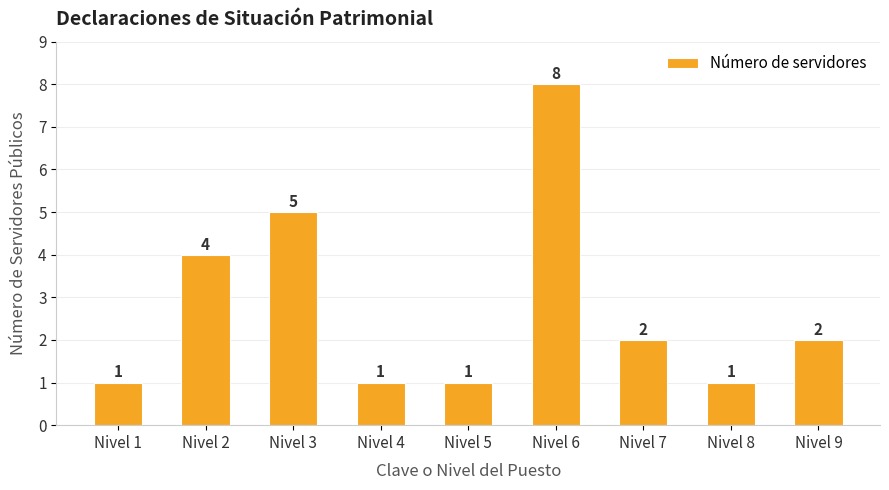

What is the difference between the maximum and minimum values?

7